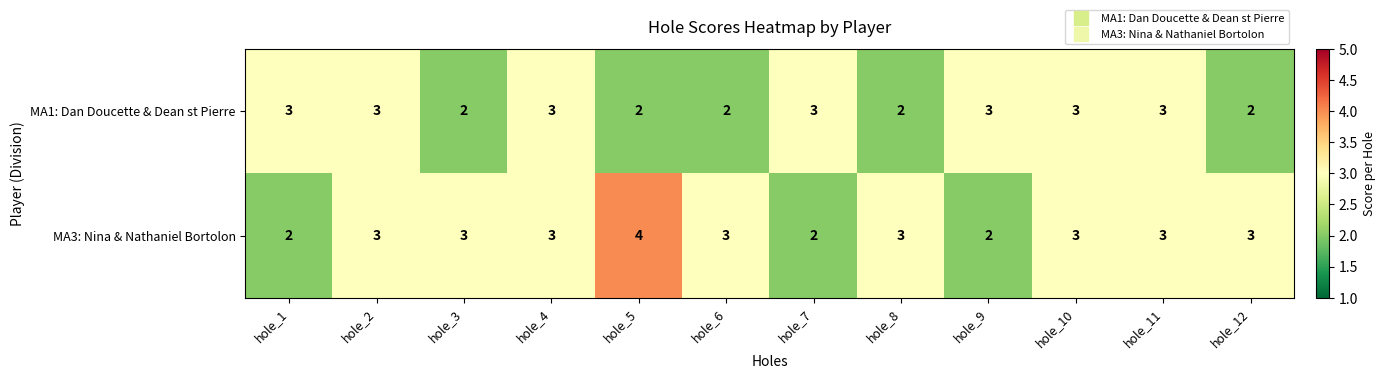

What is the average value of the MA3: Nina & Nathaniel Bortolon series?

3